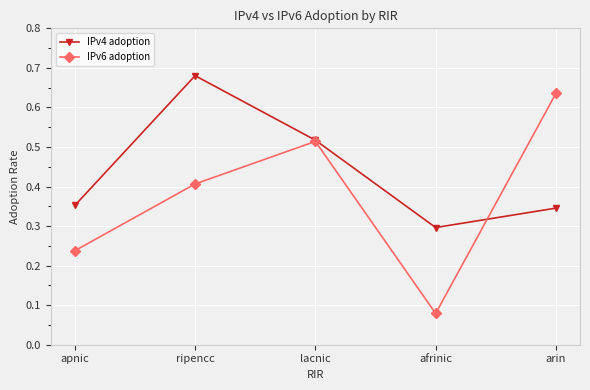

How many interior local valleys does the IPv6 adoption series have?

1